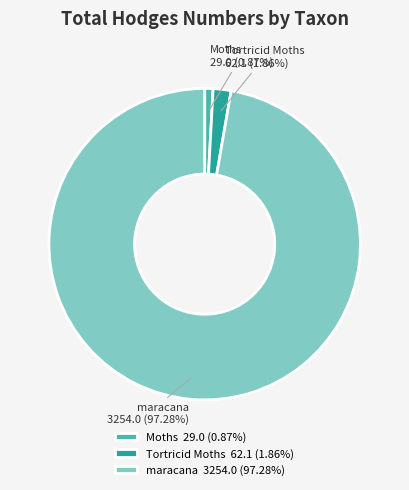

To the nearest percent, what is the difference between the maracana and Tortricid Moths slice percentages?

95%